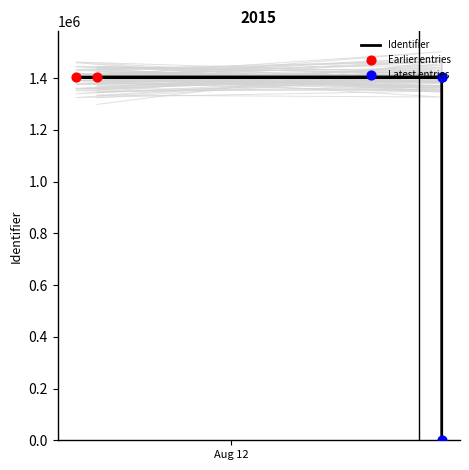

What is the change in value from 2015-08-11 15:45:59 to 2015-08-12 11:12:30?

+1